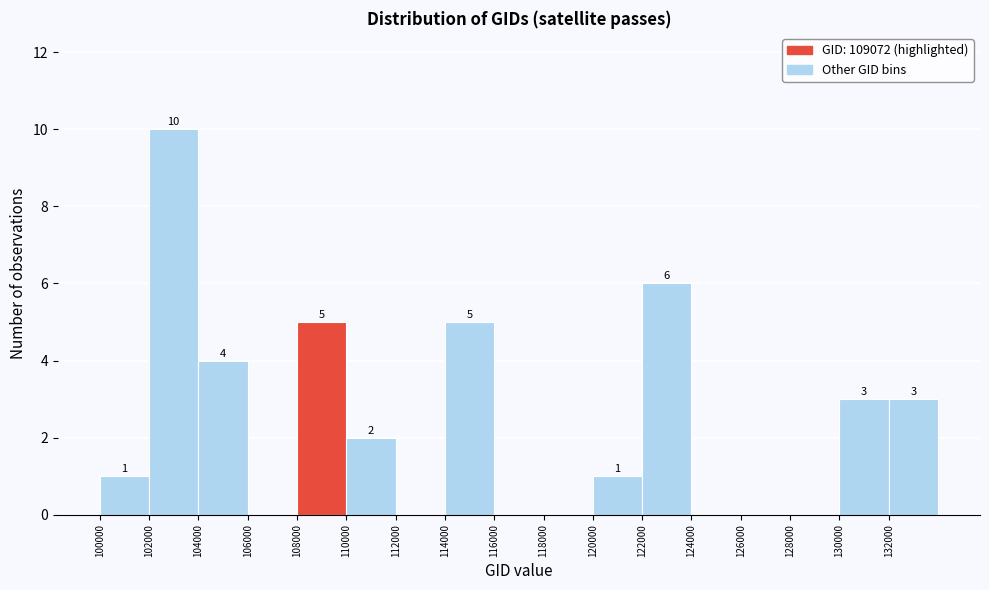

Which range on the x-axis has the tallest bar?

102000 to 104000